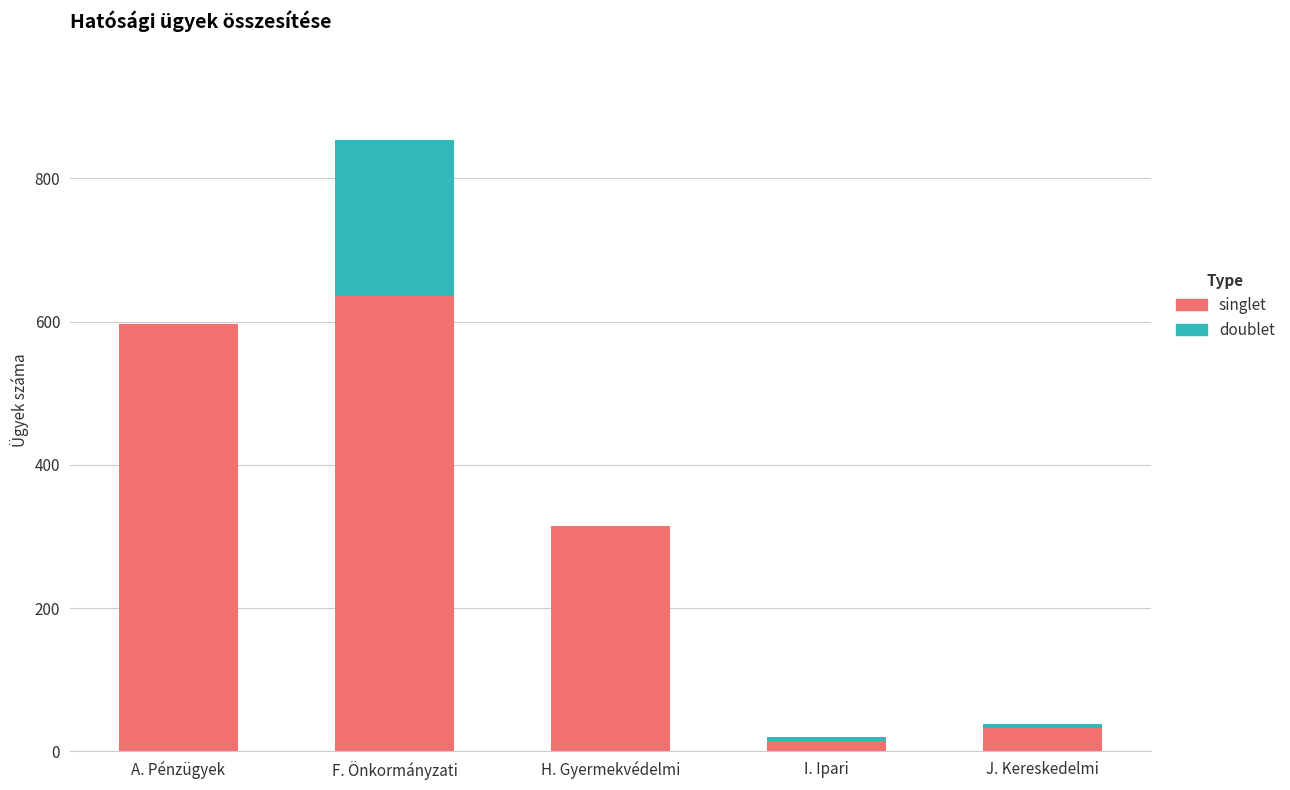

What is the average value of the singlet series?

319